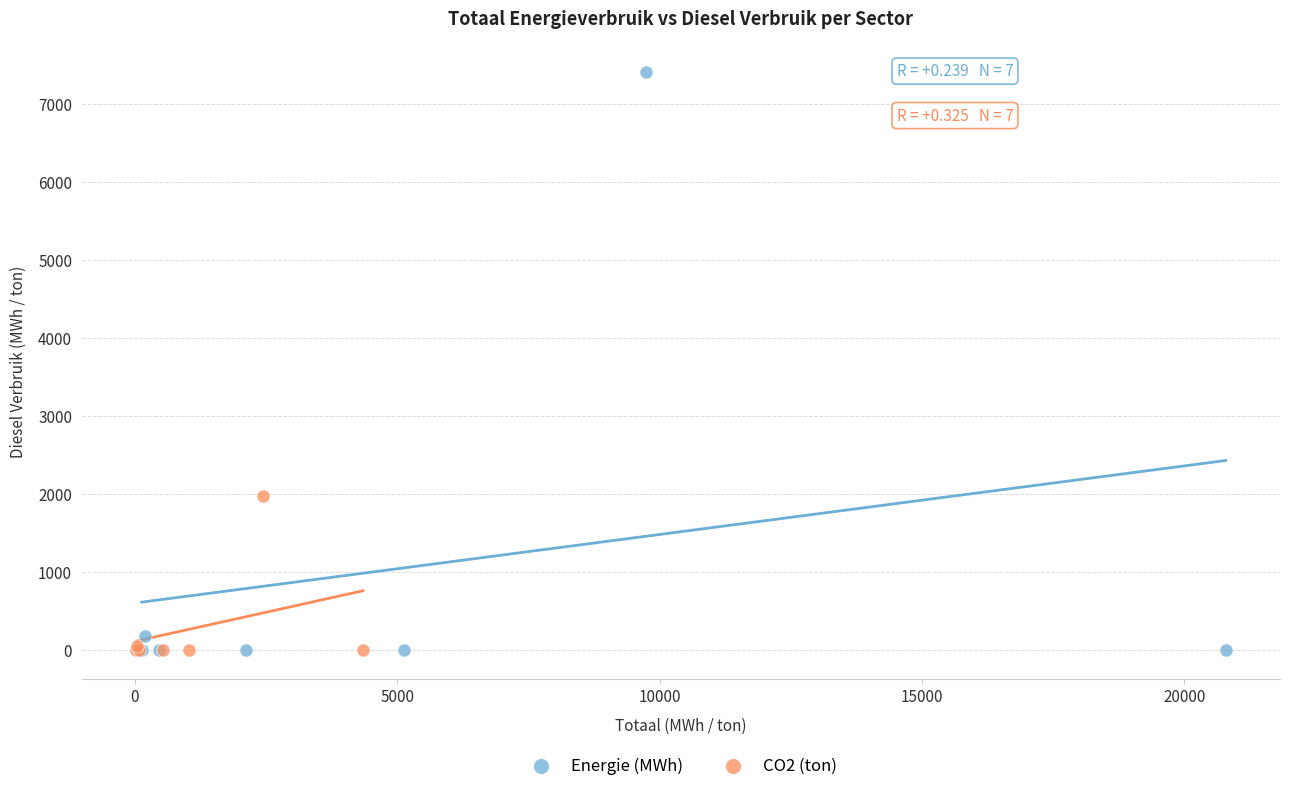

Which series contains the highest Y value?

Energie (MWh)